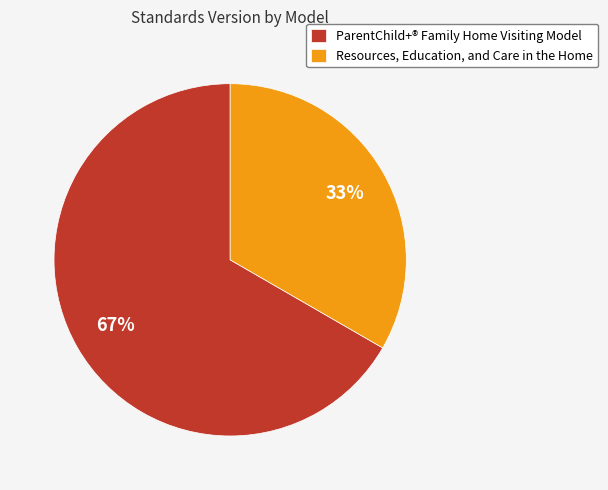

Which category accounts for the majority?

ParentChild+® Family Home Visiting Model